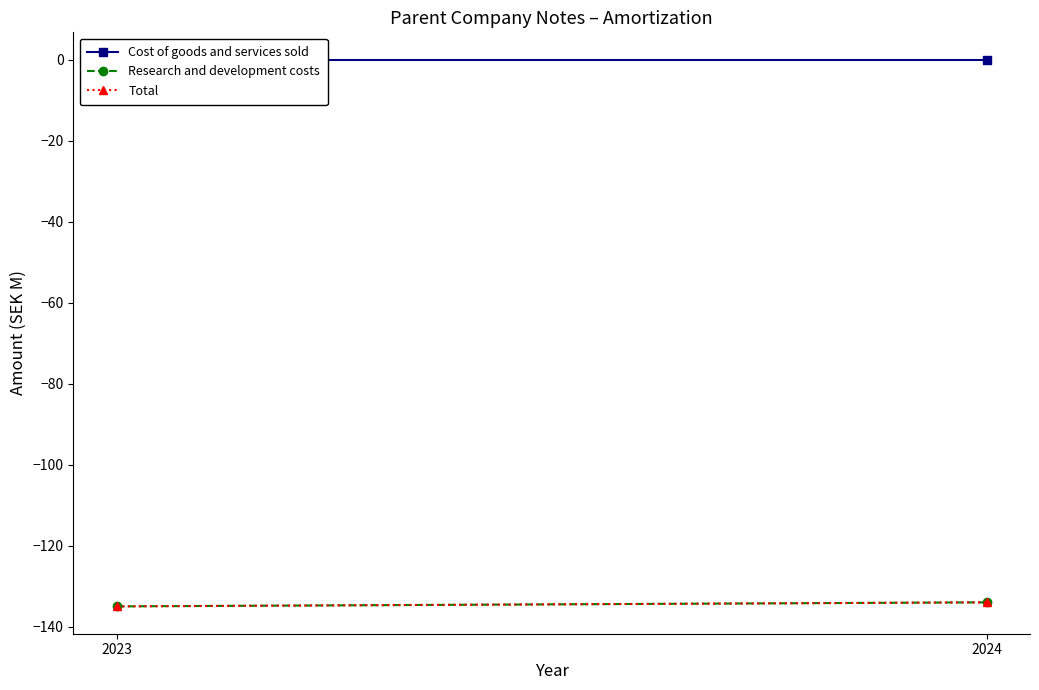

Is the value of Cost of goods and services sold at 2024 greater than the value of Research and development costs at 2023?

Yes